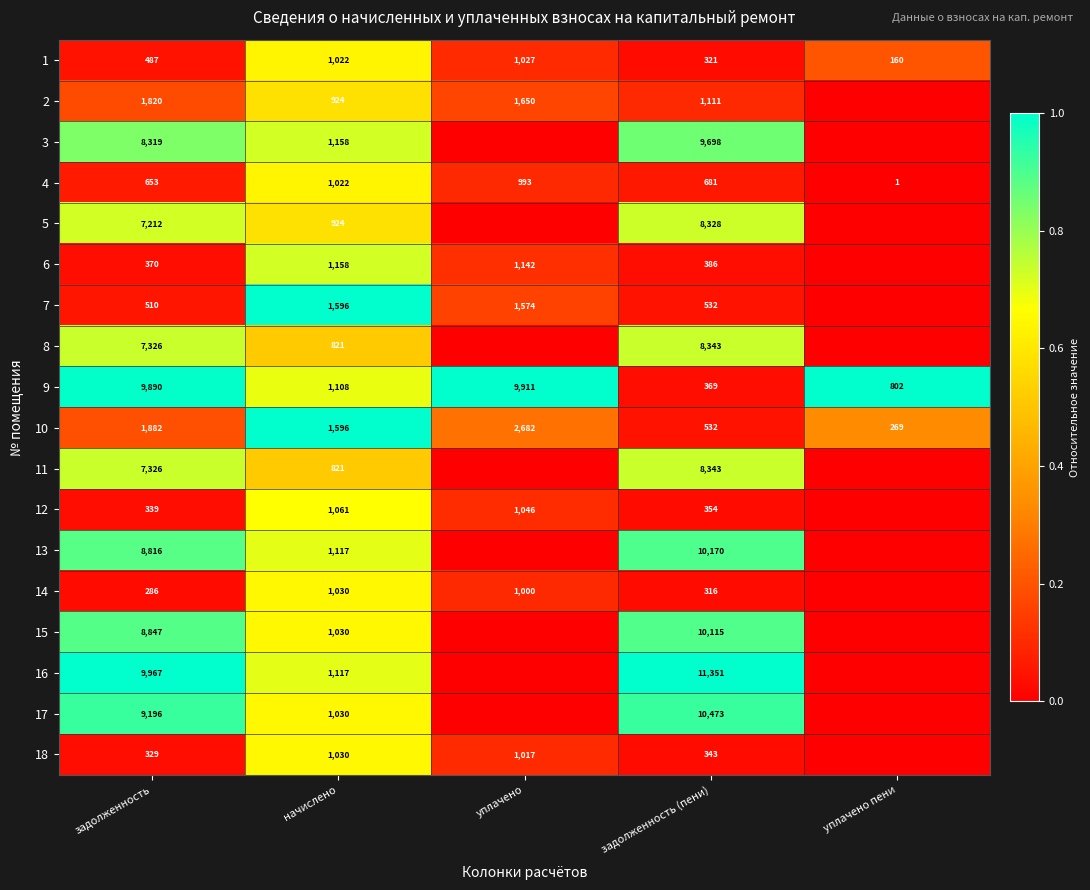

Which series changed the most between начислено and задолженность (пени)?

16